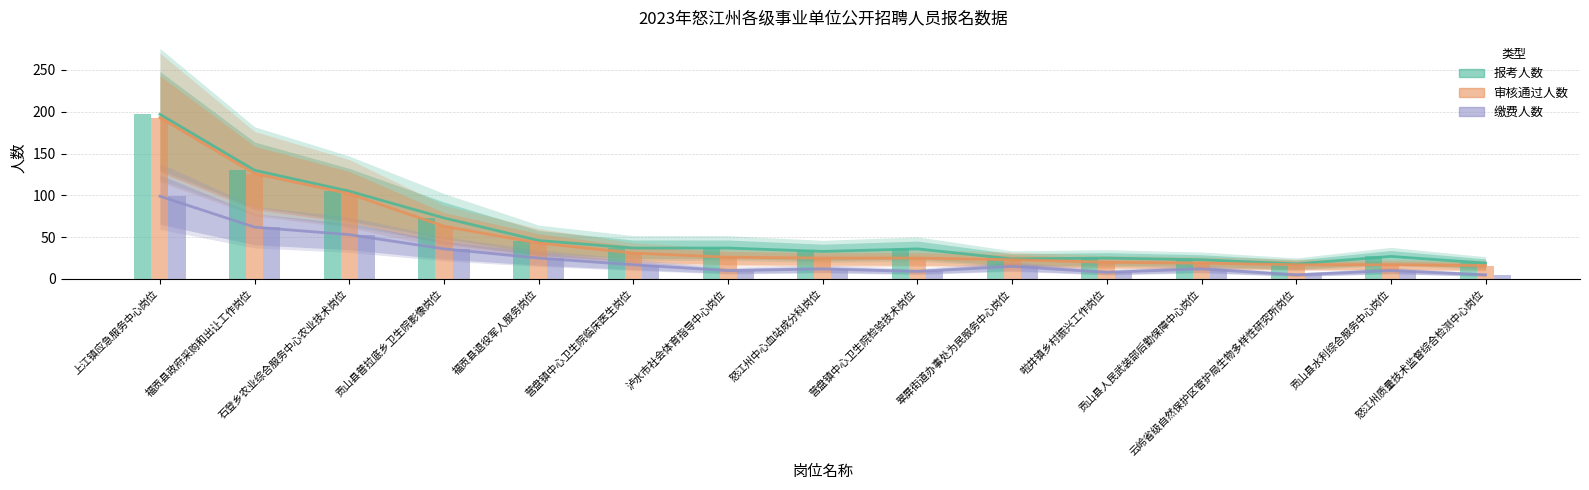

Reading left to right, list all the values displayed in this chart.

报考人数: 197	130	105	73	46	37	37	33	36	24	25	23	18	27	19
审核通过人数: 193	126	102	63	43	31	26	25	25	23	20	19	17	17	16
缴费人数: 99	62	53	36	25	17	10	12	9	15	8	12	5	10	5